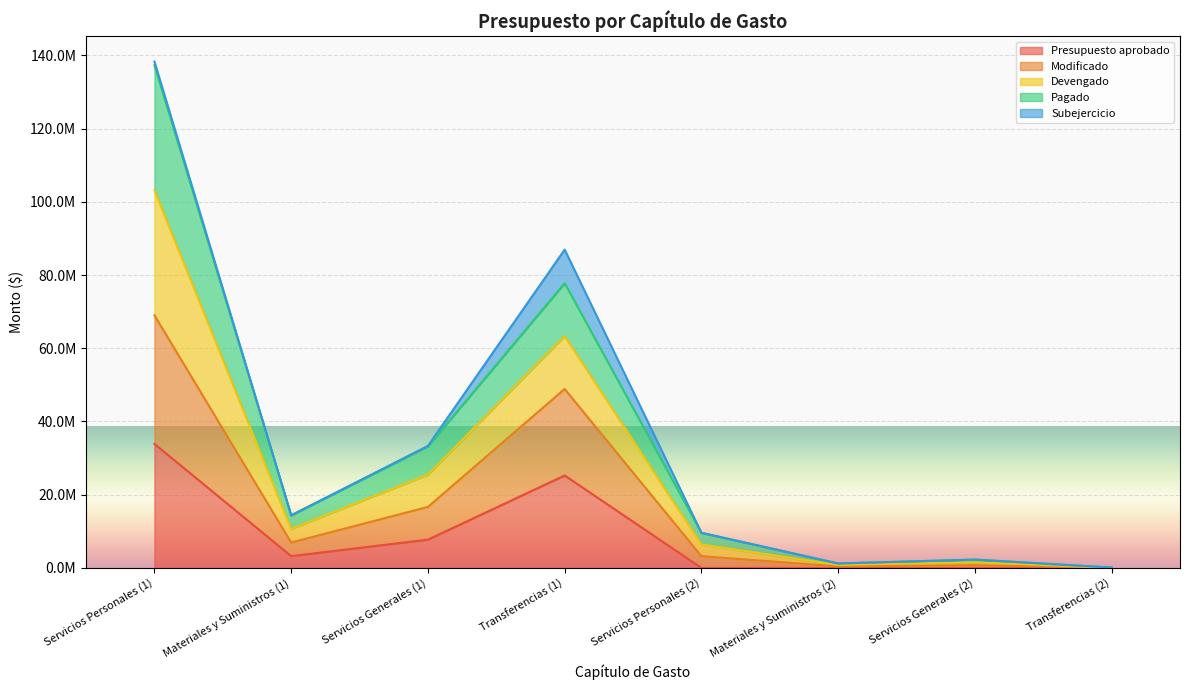

How many interior local peaks does the Modificado series have?

2